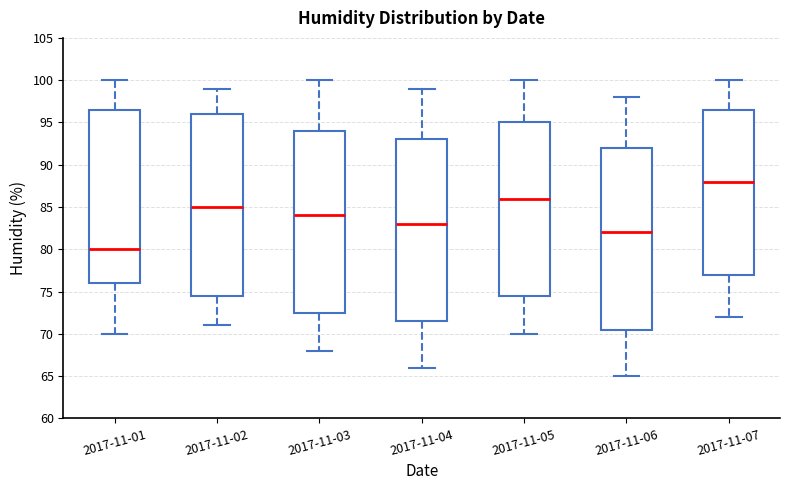

Where is the lower edge of the box for 2017-11-01 on the y-axis? The values are not printed on the chart, so give them approximately, as read against the axis.

76.0